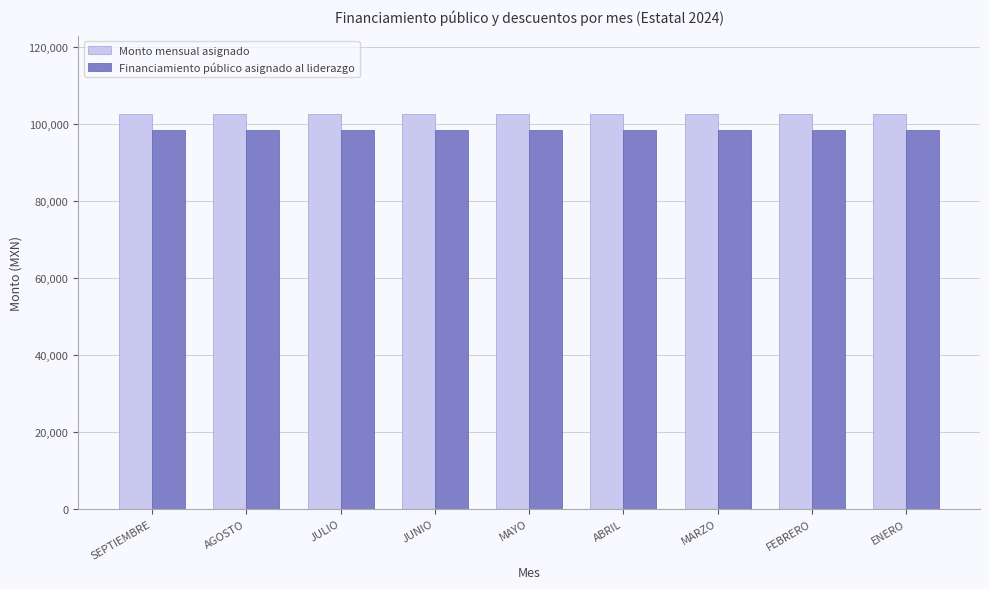

What is the average value of the Monto mensual asignado series?

102549.1